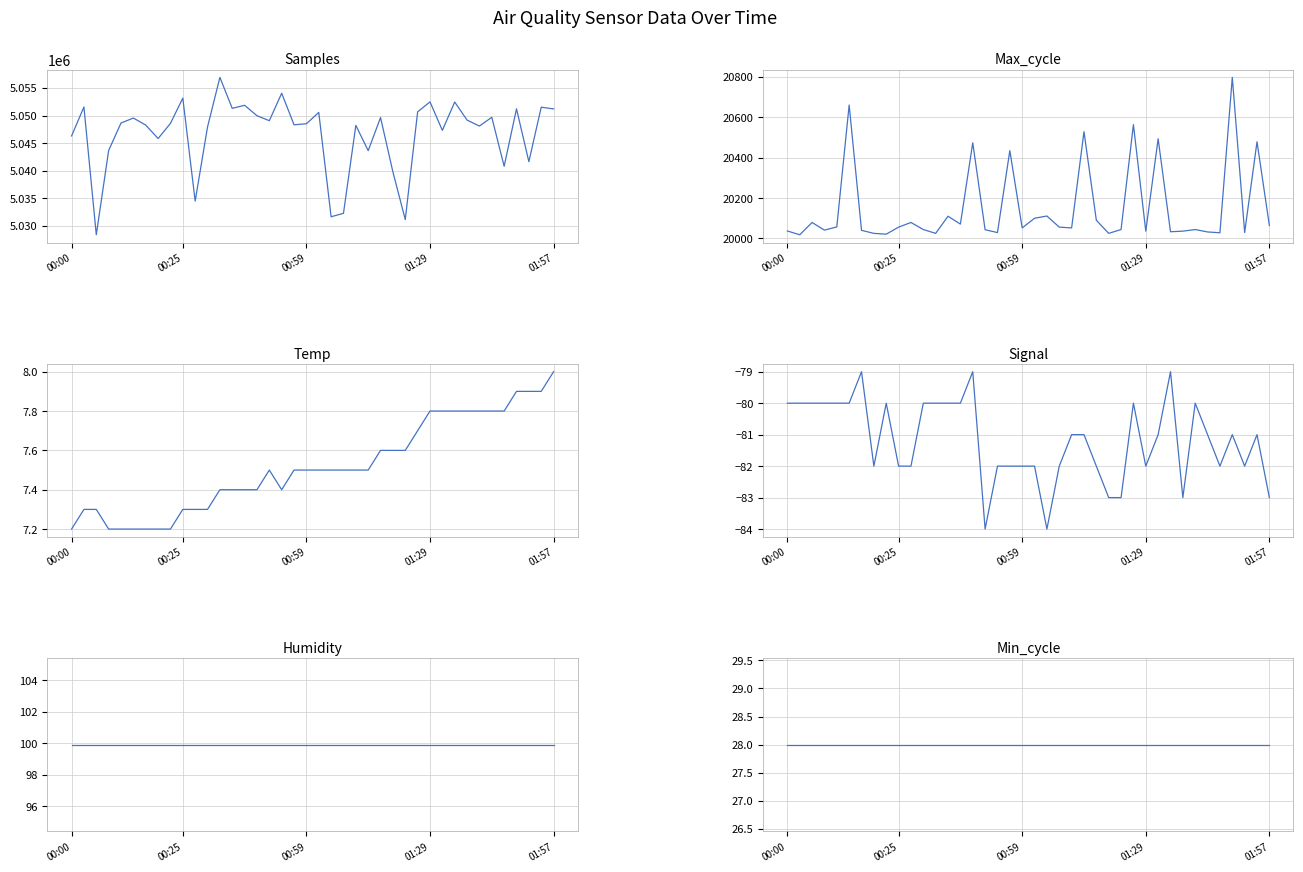

Reading left to right, extract all data points from this chart.

Samples: 5046294.0	5051547.0	5028344.0	5043657.0	5048640.0	5049541.0	5048264.0	5045820.0	5048571.0	5053160.0	5034459.0	5047917.0	5056921.0	5051305.0	5051860.0	5049965.0	5049061.0	5054044.0	5048323.0	5048501.0	5050564.0	5031615.0	5032246.0	5048213.0	5043619.0	5049628.0	5039749.0	5031108.0	5050660.0	5052481.0	5047305.0	5052450.0	5049169.0	5048088.0	5049680.0	5040781.0	5051215.0	5041618.0	5051513.0	5051199.0
Max_cycle: 20037.0	20018.0	20079.0	20041.0	20057.0	20661.0	20040.0	20025.0	20021.0	20056.0	20079.0	20044.0	20025.0	20110.0	20071.0	20474.0	20043.0	20029.0	20435.0	20052.0	20100.0	20111.0	20056.0	20052.0	20529.0	20090.0	20025.0	20044.0	20564.0	20036.0	20494.0	20033.0	20036.0	20044.0	20032.0	20028.0	20798.0	20029.0	20479.0	20064.0
Temp: 7.2	7.3	7.3	7.2	7.2	7.2	7.2	7.2	7.2	7.3	7.3	7.3	7.4	7.4	7.4	7.4	7.5	7.4	7.5	7.5	7.5	7.5	7.5	7.5	7.5	7.6	7.6	7.6	7.7	7.8	7.8	7.8	7.8	7.8	7.8	7.8	7.9	7.9	7.9	8.0
Signal: -80.0	-80.0	-80.0	-80.0	-80.0	-80.0	-79.0	-82.0	-80.0	-82.0	-82.0	-80.0	-80.0	-80.0	-80.0	-79.0	-84.0	-82.0	-82.0	-82.0	-82.0	-84.0	-82.0	-81.0	-81.0	-82.0	-83.0	-83.0	-80.0	-82.0	-81.0	-79.0	-83.0	-80.0	-81.0	-82.0	-81.0	-82.0	-81.0	-83.0
Humidity: 99.9	99.9	99.9	99.9	99.9	99.9	99.9	99.9	99.9	99.9	99.9	99.9	99.9	99.9	99.9	99.9	99.9	99.9	99.9	99.9	99.9	99.9	99.9	99.9	99.9	99.9	99.9	99.9	99.9	99.9	99.9	99.9	99.9	99.9	99.9	99.9	99.9	99.9	99.9	99.9
Min_cycle: 28.0	28.0	28.0	28.0	28.0	28.0	28.0	28.0	28.0	28.0	28.0	28.0	28.0	28.0	28.0	28.0	28.0	28.0	28.0	28.0	28.0	28.0	28.0	28.0	28.0	28.0	28.0	28.0	28.0	28.0	28.0	28.0	28.0	28.0	28.0	28.0	28.0	28.0	28.0	28.0